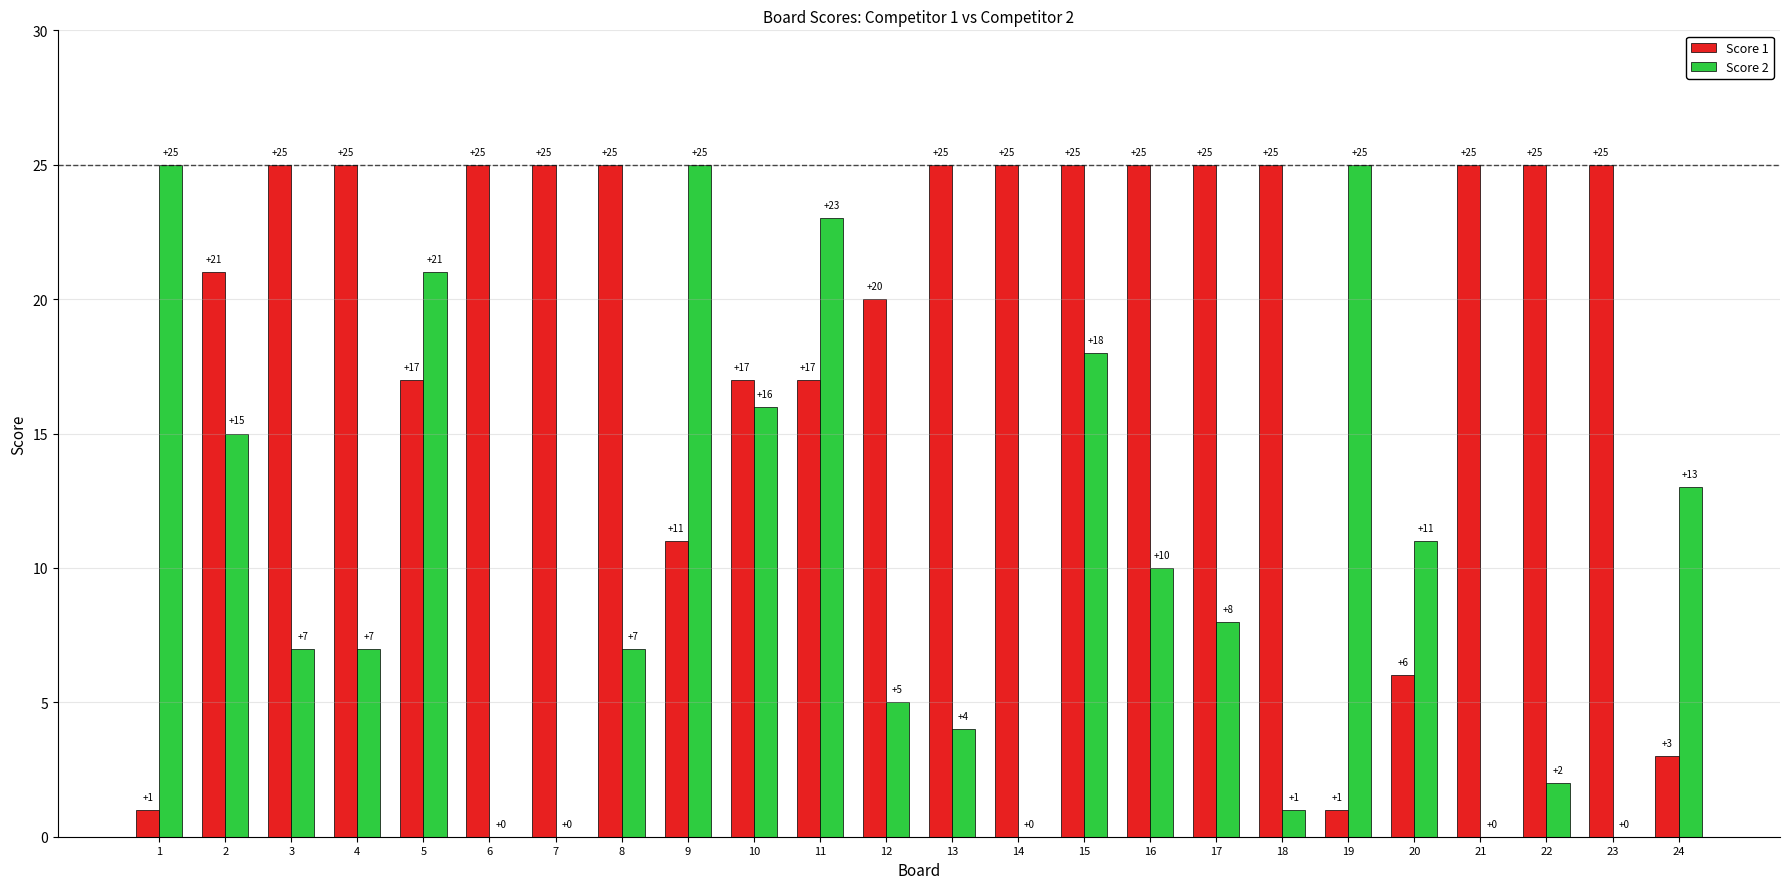

What is the maximum value for Score 1?

25